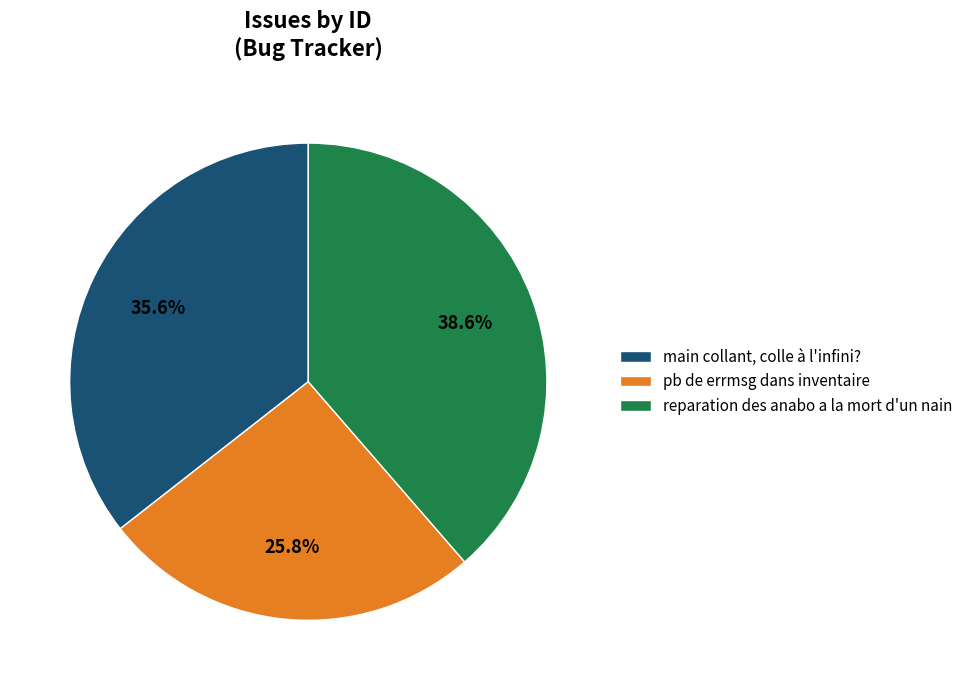

What is the smallest slice in the pie chart?

pb de errmsg dans inventaire